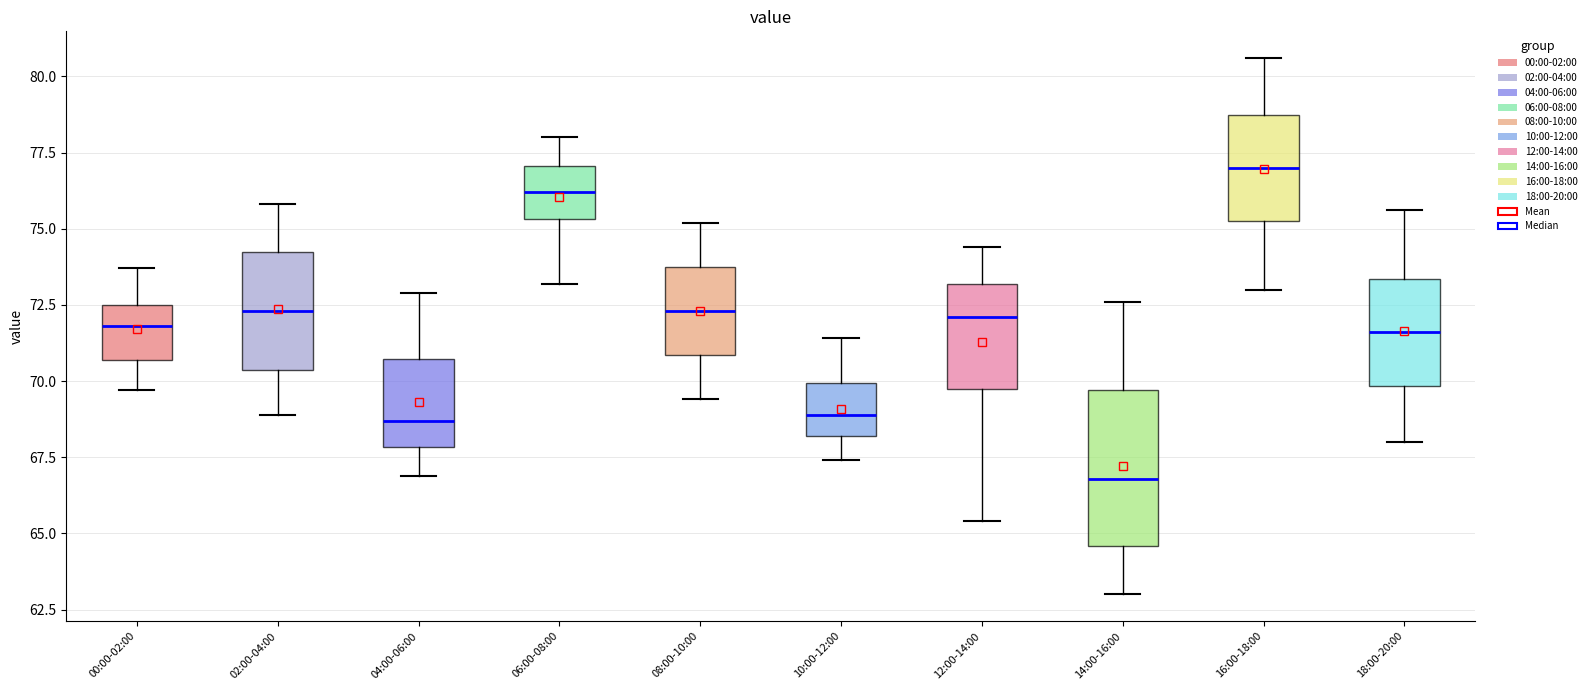

Where does the upper whisker of the box for 00:00-02:00 end on the y-axis? The values are not printed on the chart, so give them approximately, as read against the axis.

73.5